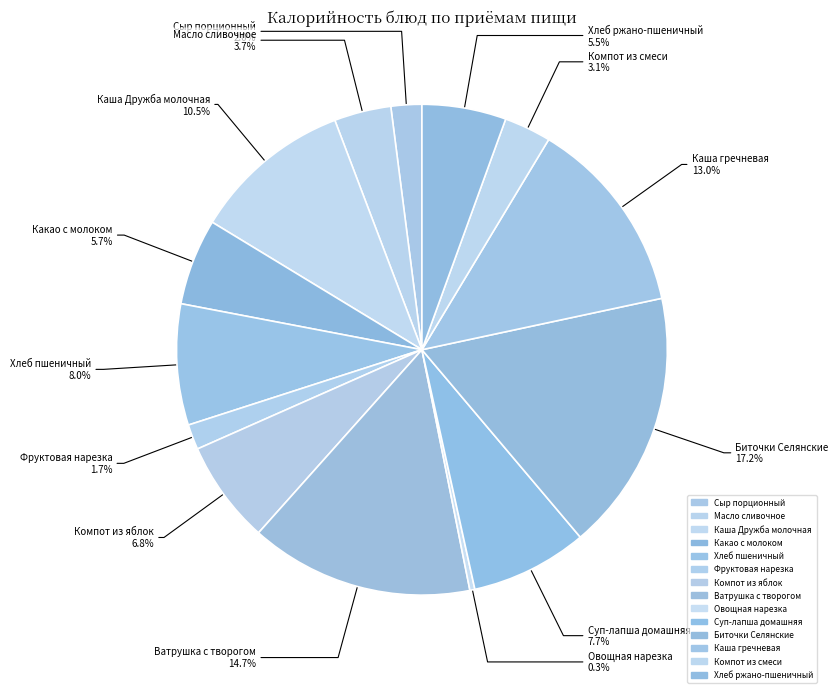

How many slices are in this pie chart?

14